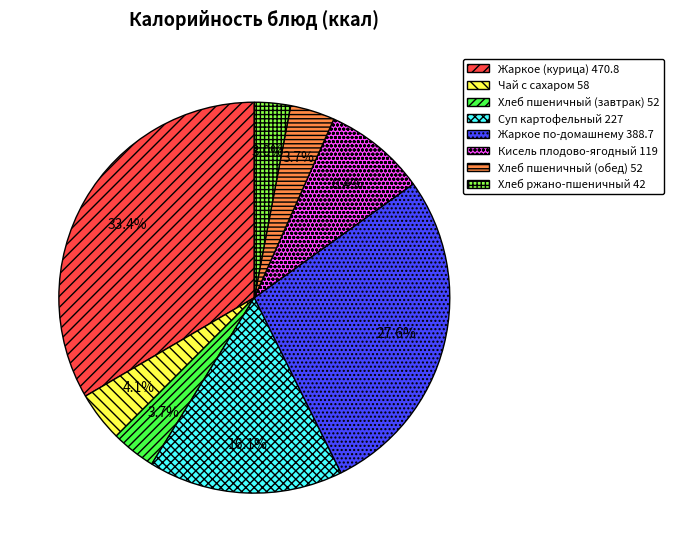

To the nearest percent, what percentage of the pie is Жаркое (курица) 470.8?

33%